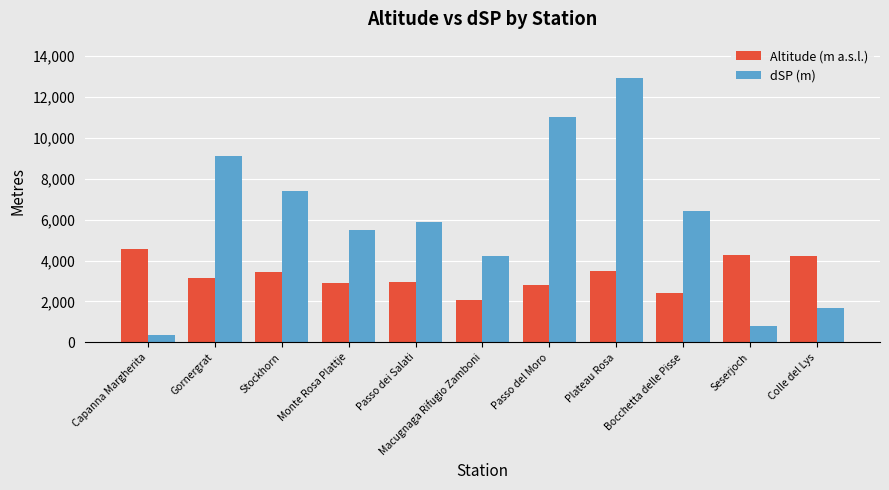

What is the value of the Altitude (m a.s.l.) bar at the 4th from the left?

2885